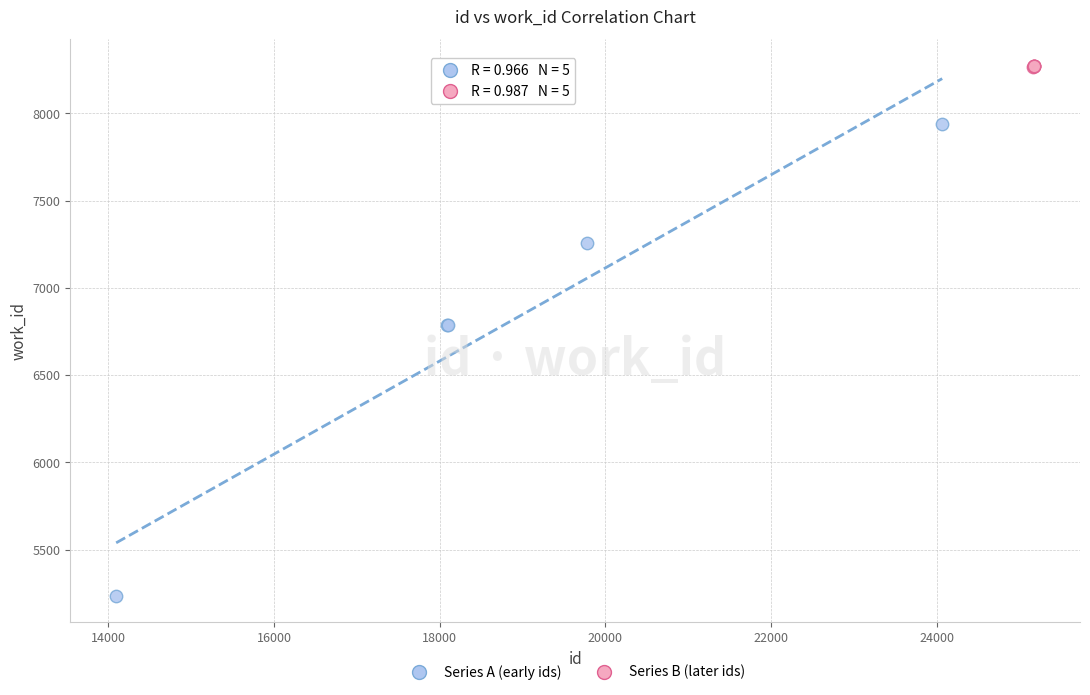

Which series has the largest Y range (max minus min)?

Series A (early ids)